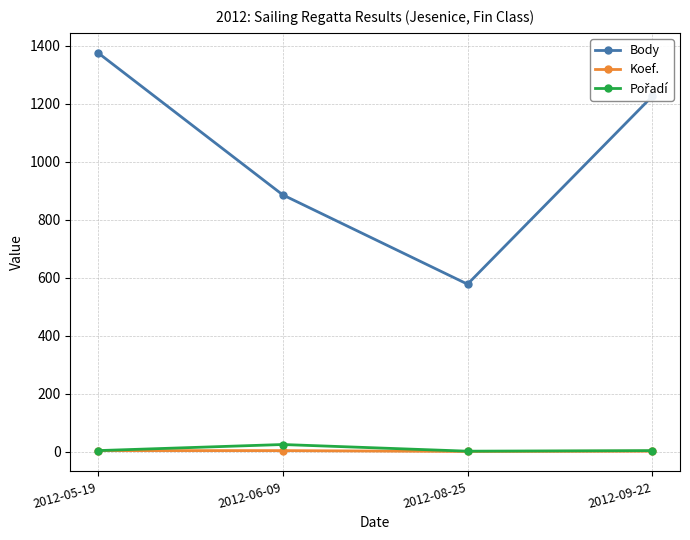

True or false: Body and Koef. cross at least once.

False